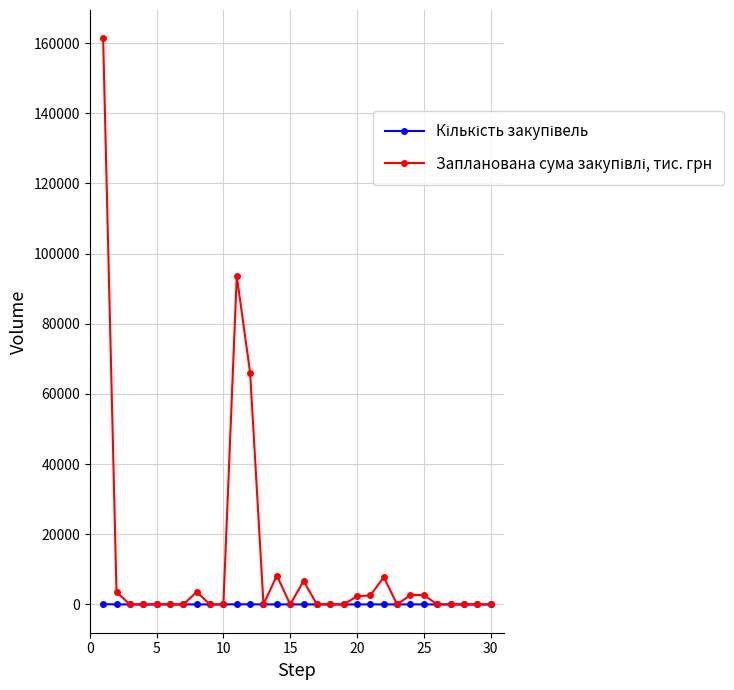

Does the chart display data point markers on the line(s)?

Yes